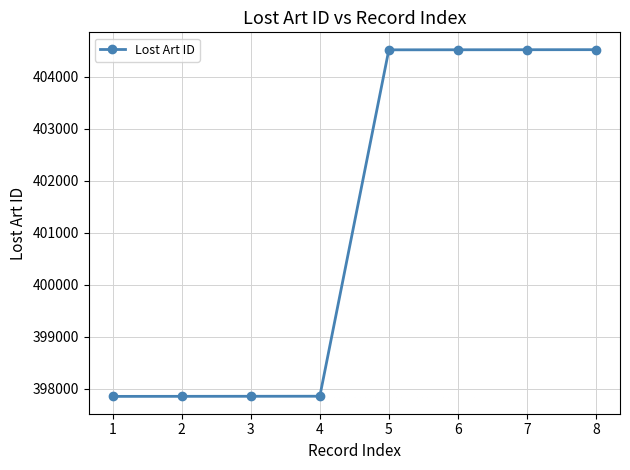

What is the average value?

401184